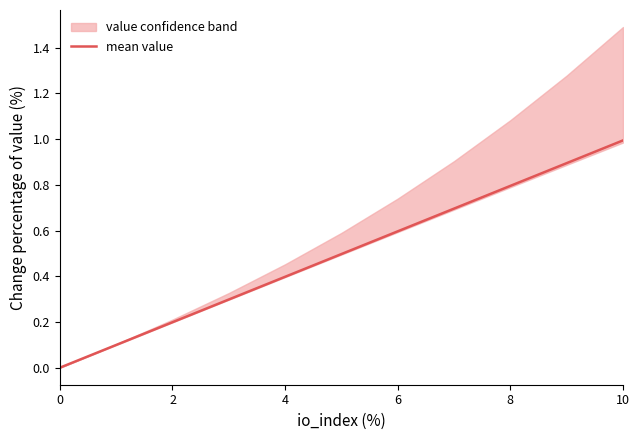

Which category has the highest value across all series?

10